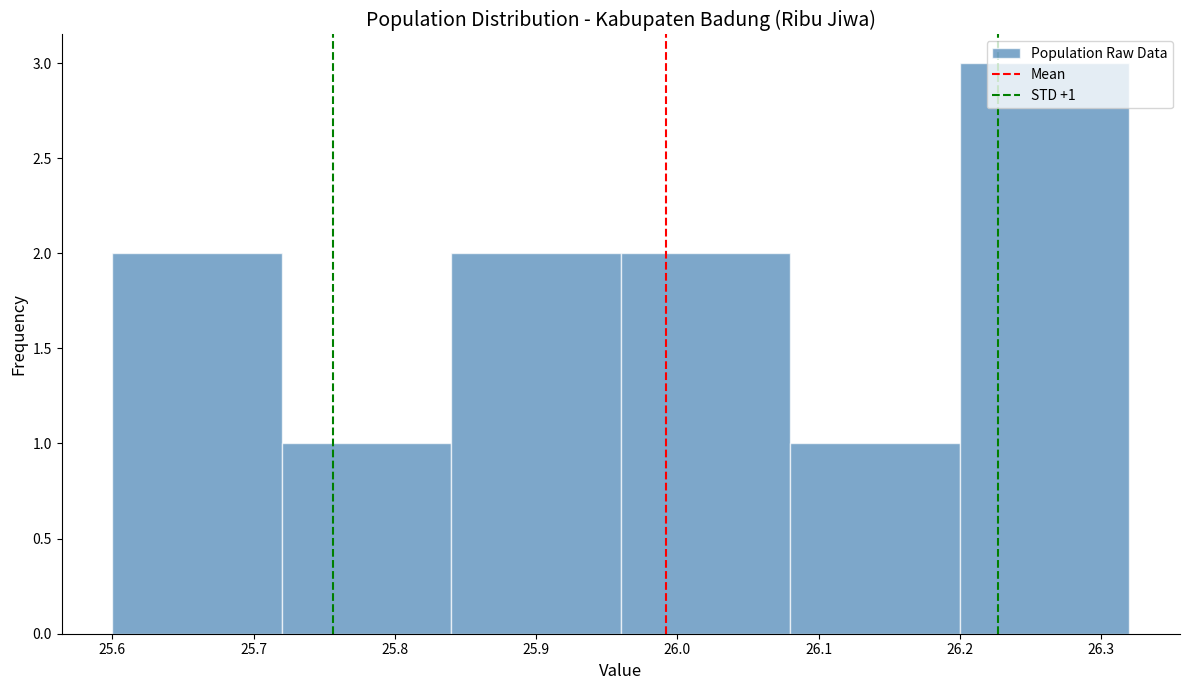

Over which range of the x-axis is the bar tallest?

26.20 to 26.32